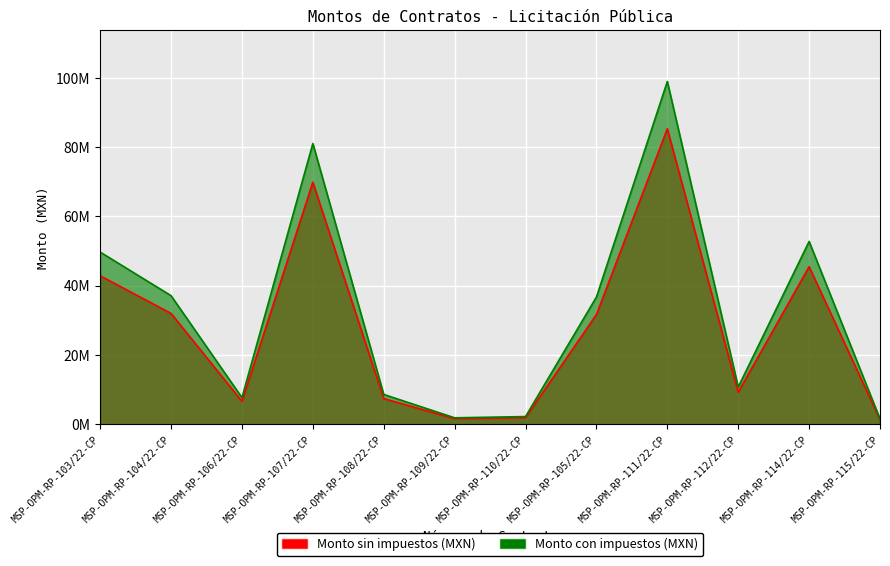

Where is the first local minimum for Monto sin impuestos (MXN)?

MSP-OPM-RP-106/22-CP